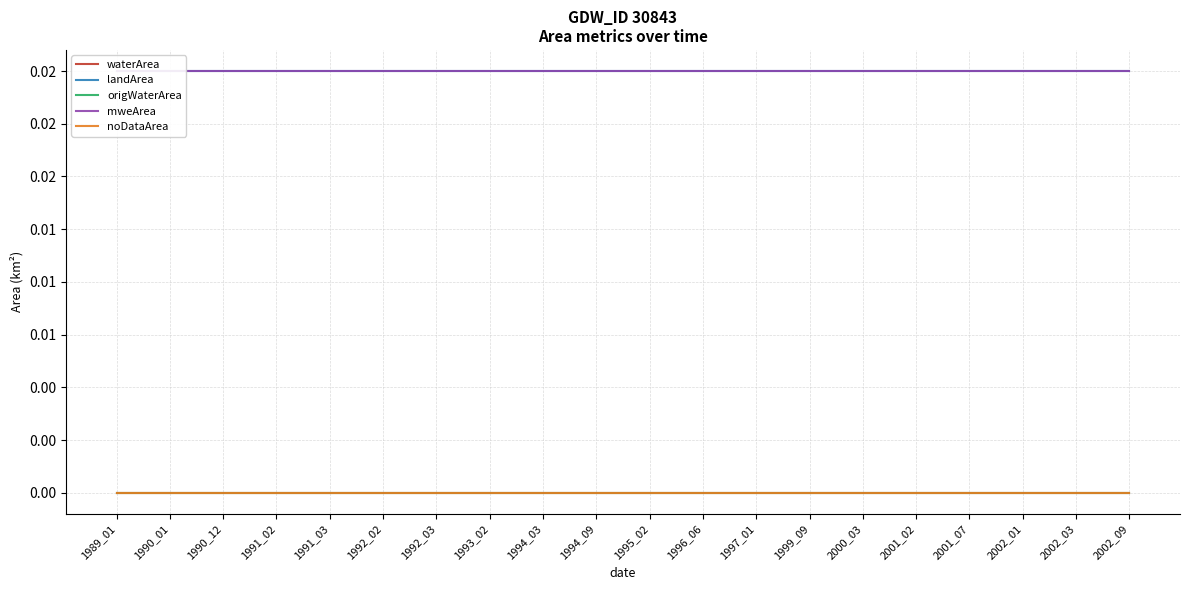

List the labels in order of waterArea value, smallest first.

1989_01, 1990_01, 1990_12, 1991_02, 1991_03, 1992_02, 1992_03, 1993_02, 1994_03, 1994_09, 1995_02, 1996_06, 1997_01, 1999_09, 2000_03, 2001_02, 2001_07, 2002_01, 2002_03, 2002_09